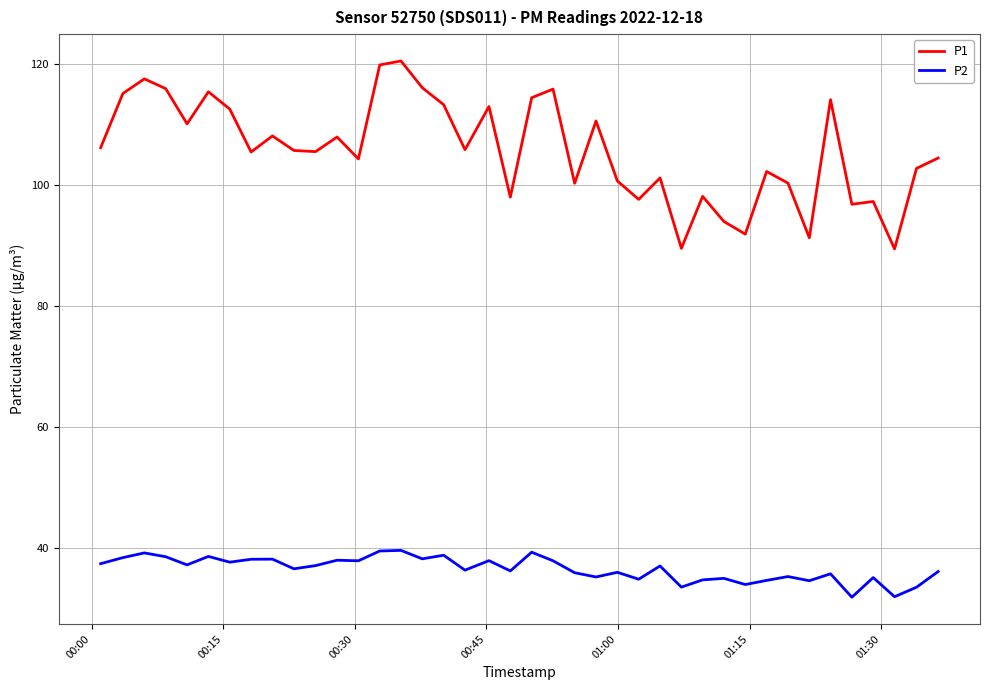

Rank the series by their maximum value, from lowest to highest.

P2, P1